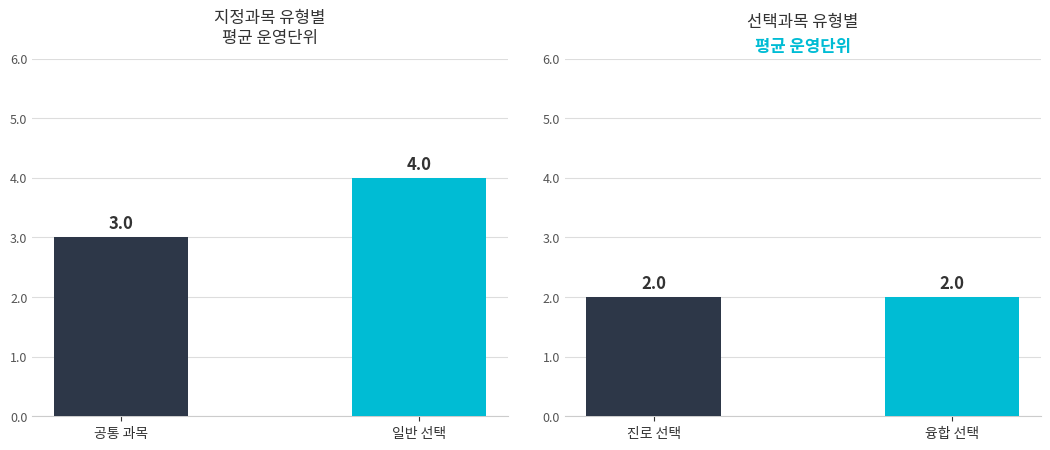

What are all the series names shown in the legend?

지정과목 유형별, 선택과목 유형별